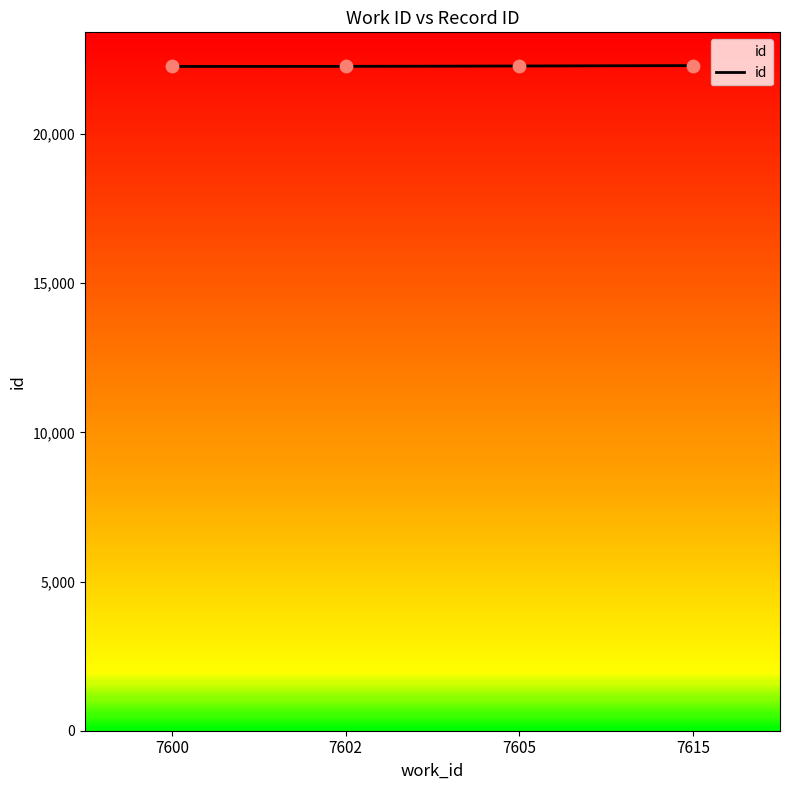

What is the change in value from 7600 to 7605?

+15